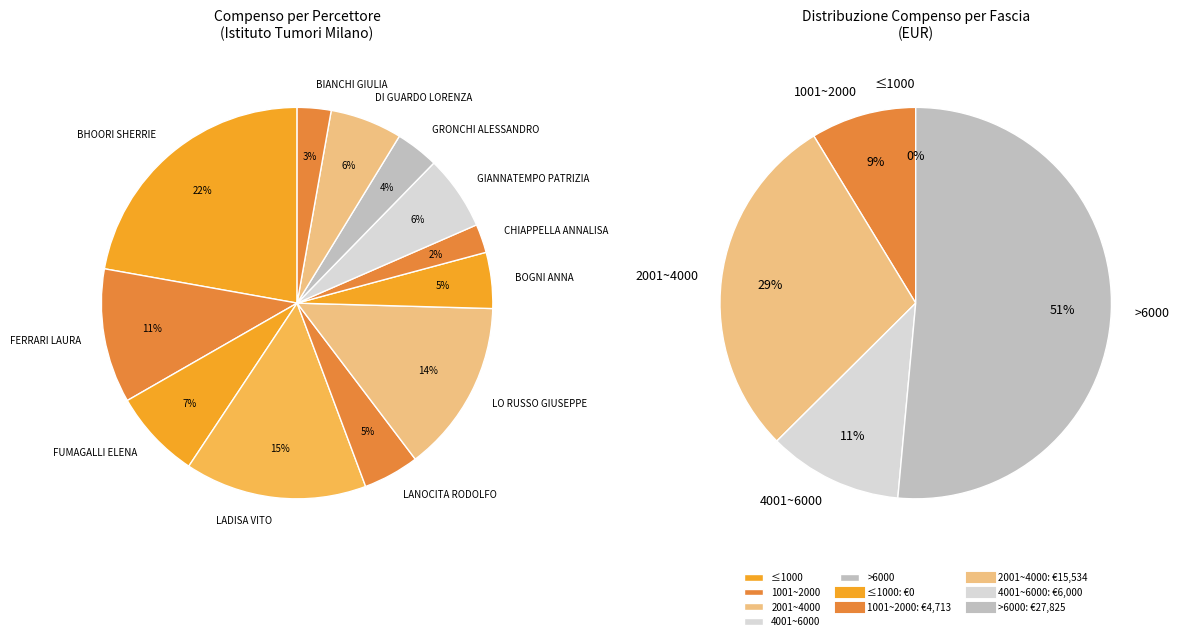

Is GIANNATEMPO PATRIZIA the majority of the pie?

No